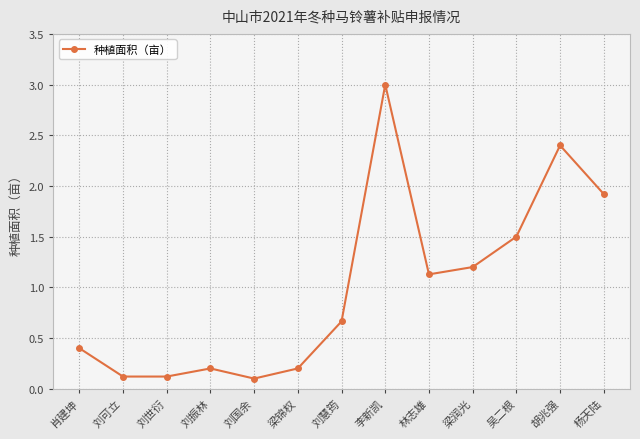

Is it true that the value at 刘世衍 is 0.1?

True